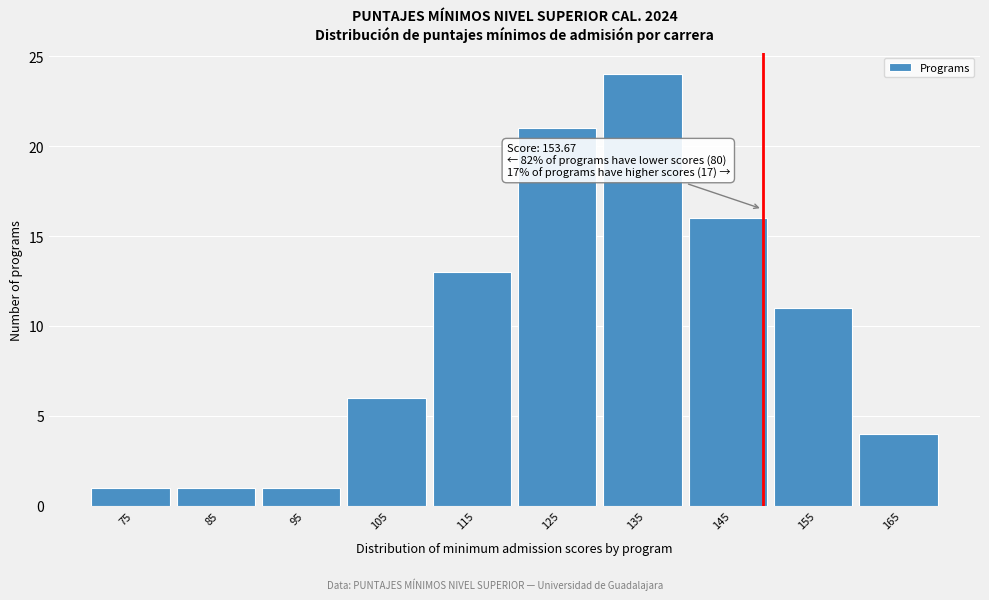

Reading right to left, list all the values displayed in this chart.

165=4	155=11	145=16	135=24	125=21	115=13	105=6	95=1	85=1	75=1